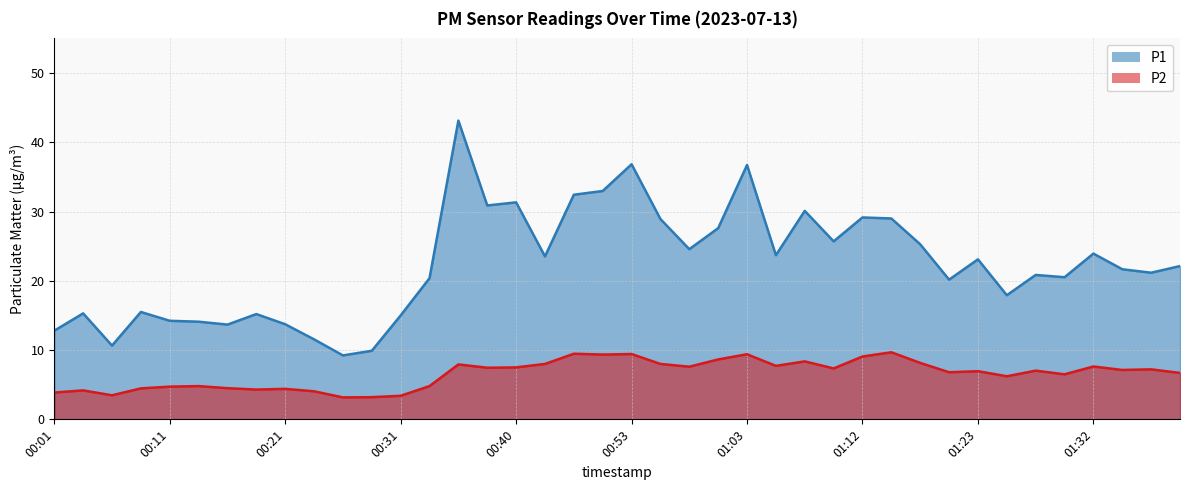

Rank the series by their average value, from lowest to highest.

P2, P1